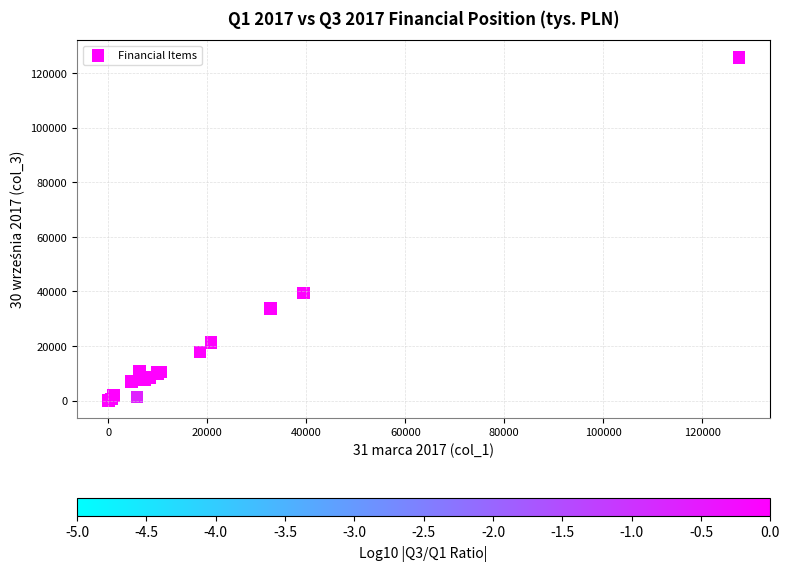

What Y value in the scatter plot is closest to 62845?

39421.6